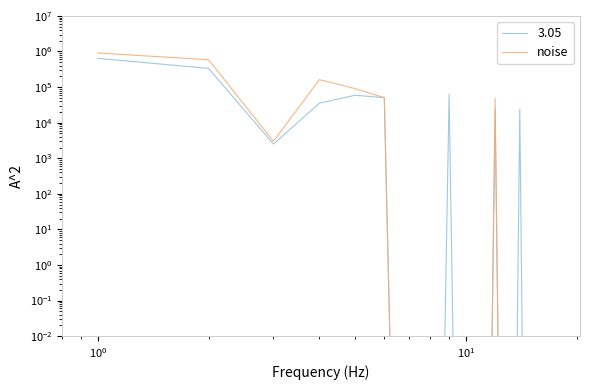

Does the chart display data point markers on the line(s)?

No